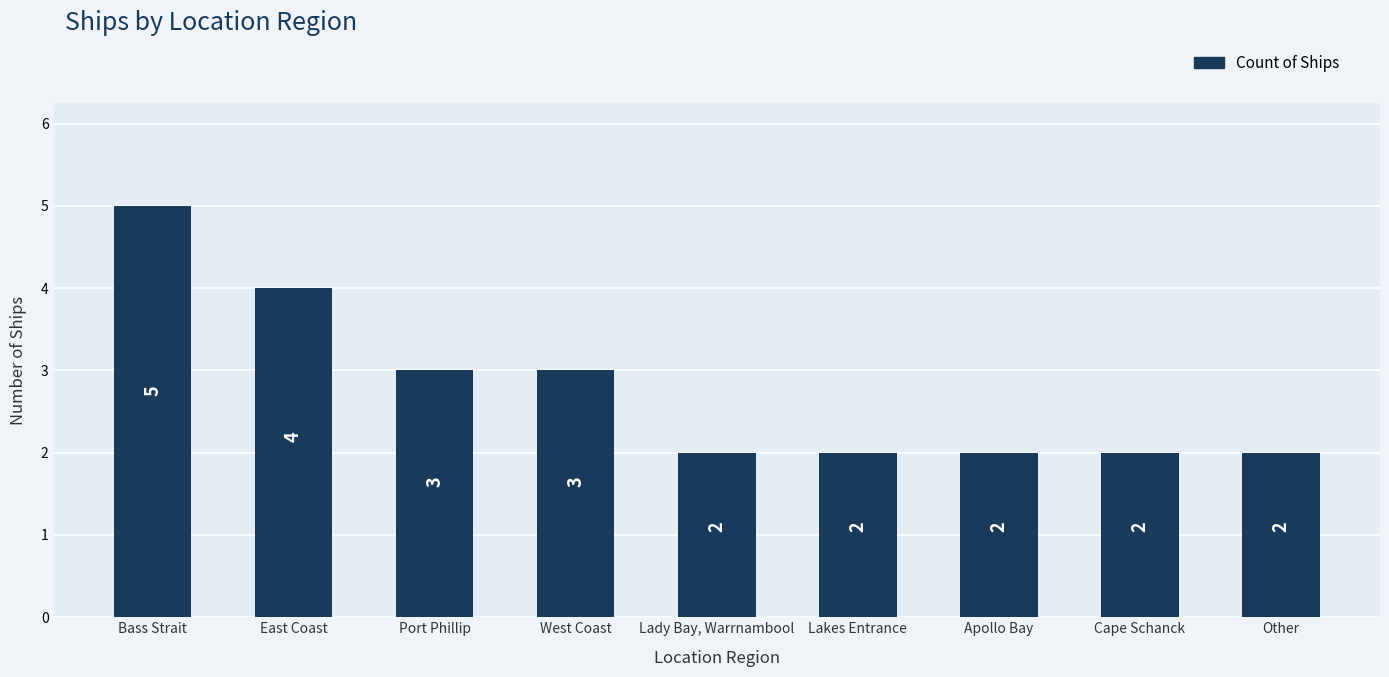

What is the greatest value displayed?

5